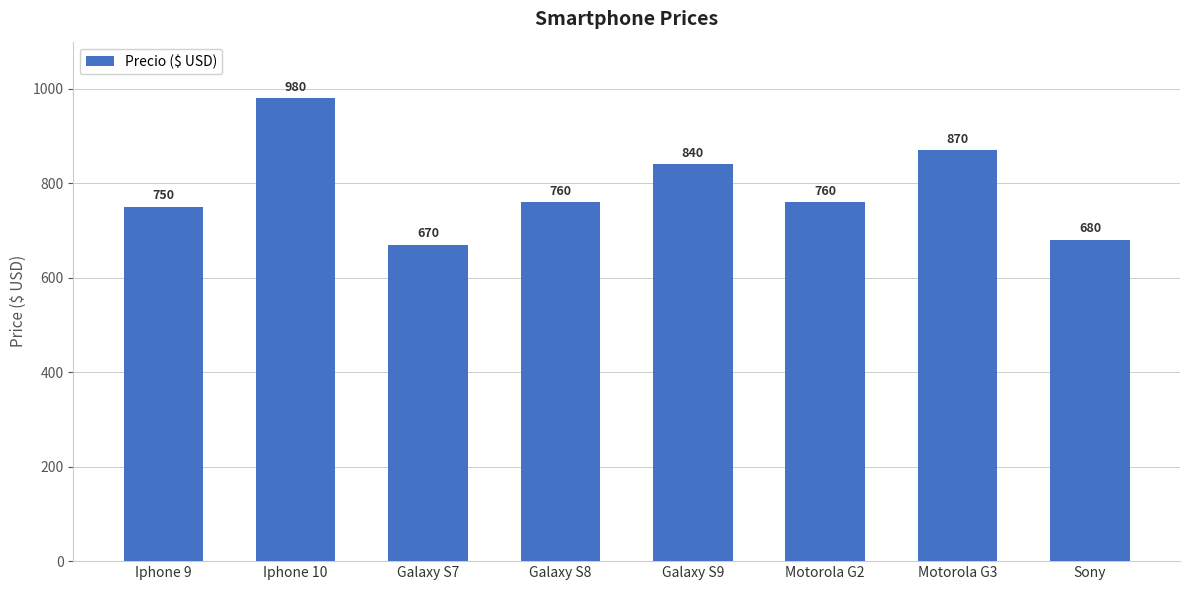

Where is the data nearest to the value 825?

Galaxy S9